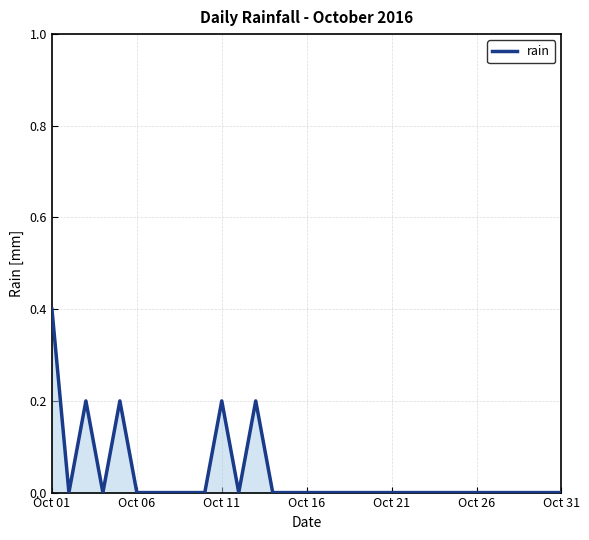

What is the difference between the maximum and minimum values?

0.4